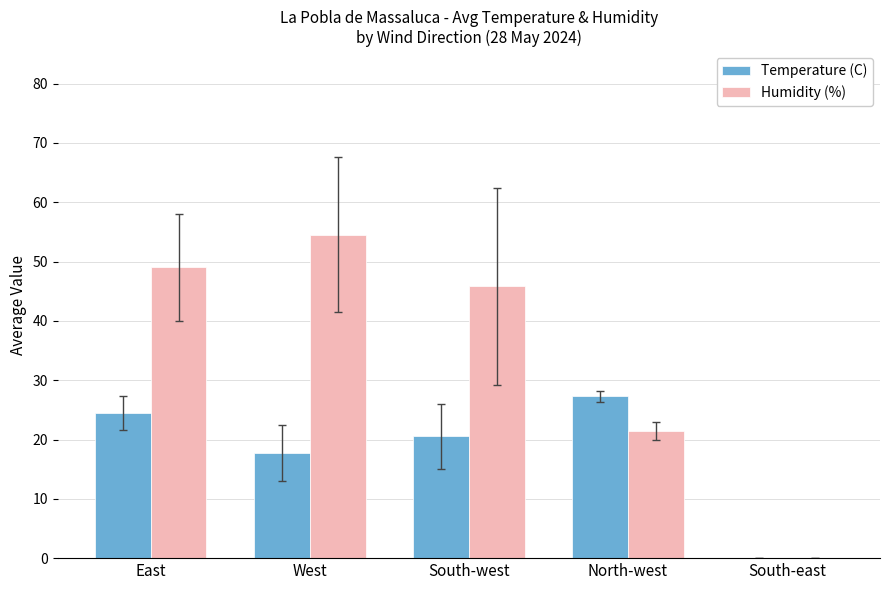

The value of Temperature (C) at North-west is 5.9. True or false?

False